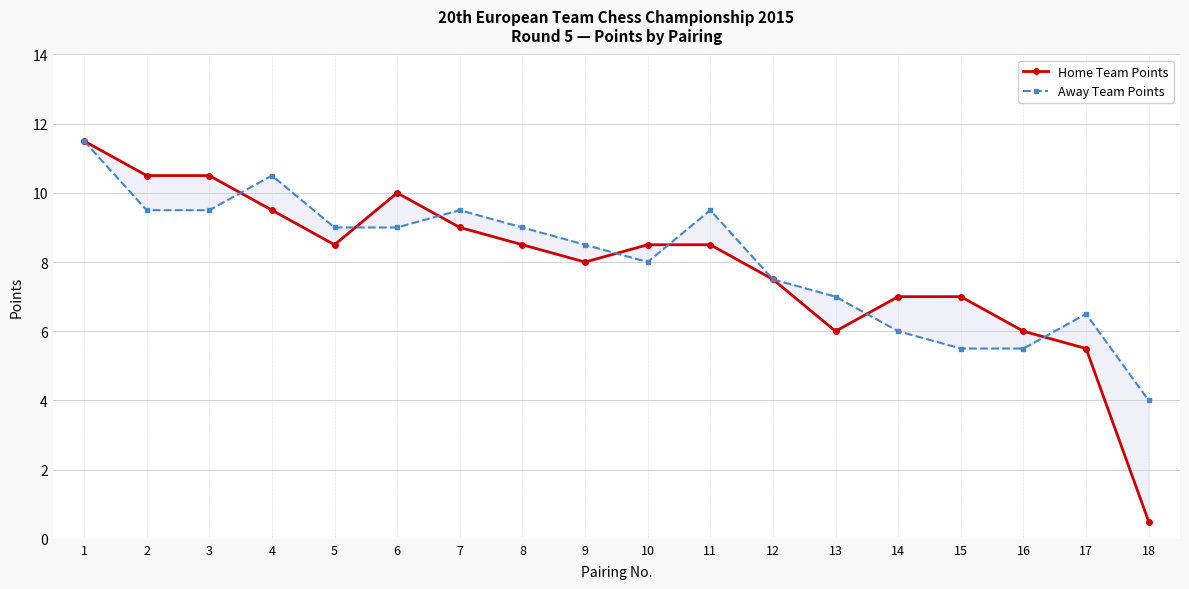

Where is the first local minimum for Away Team Points?

10